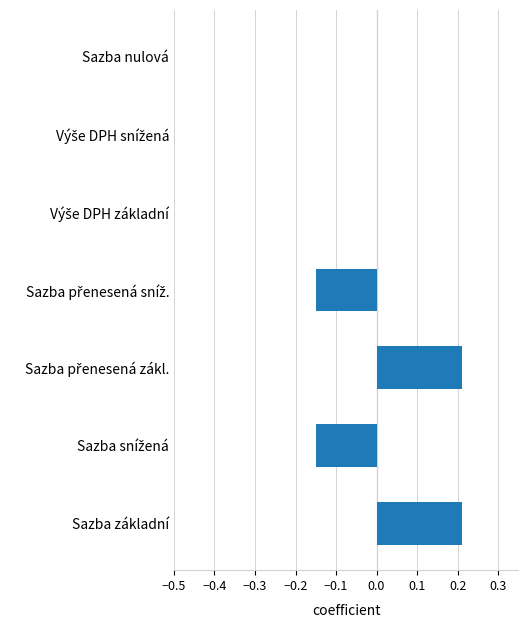

The chart shows a value of 0.0 at Sazba nulová. True or false?

True